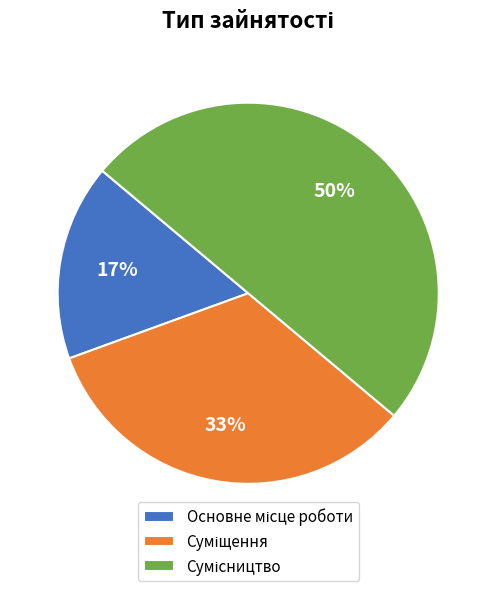

To the nearest percent, what is the average slice percentage?

33%